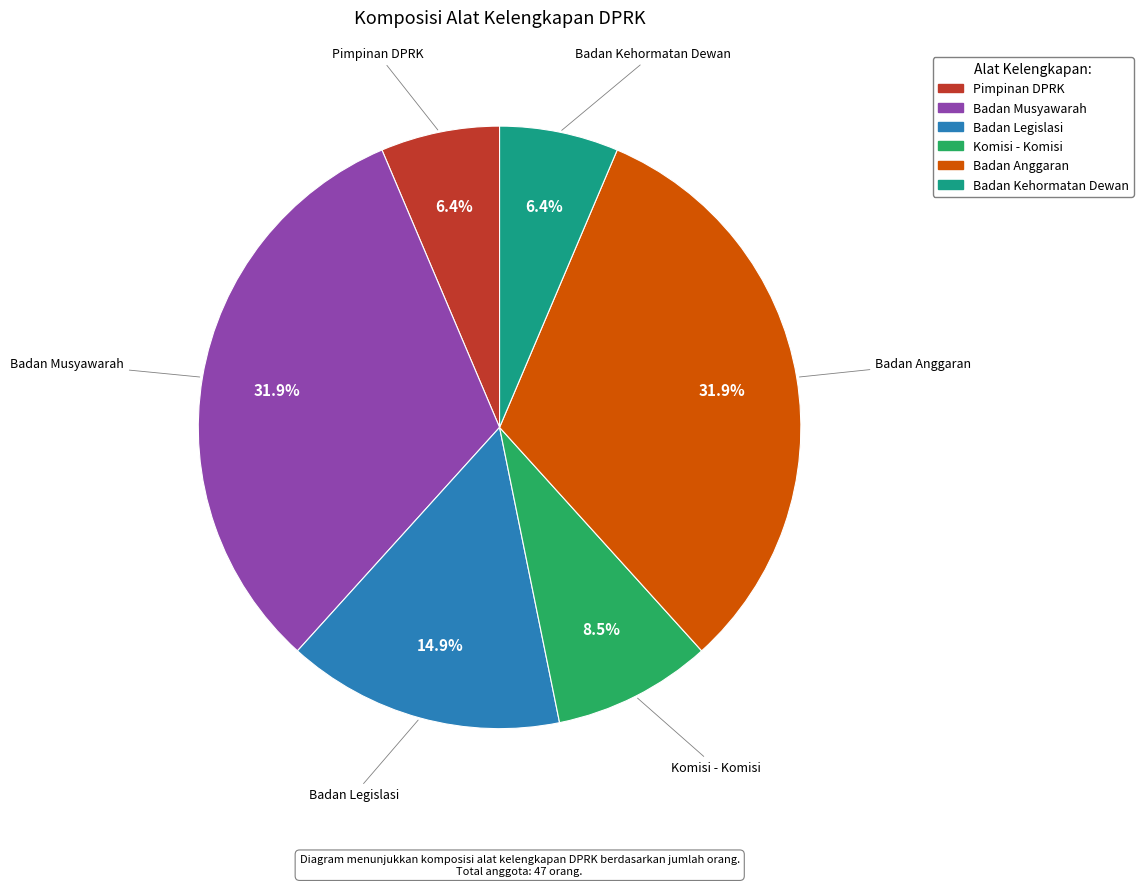

Approximately how many times larger is the value at Komisi - Komisi compared to Badan Legislasi?

0.6